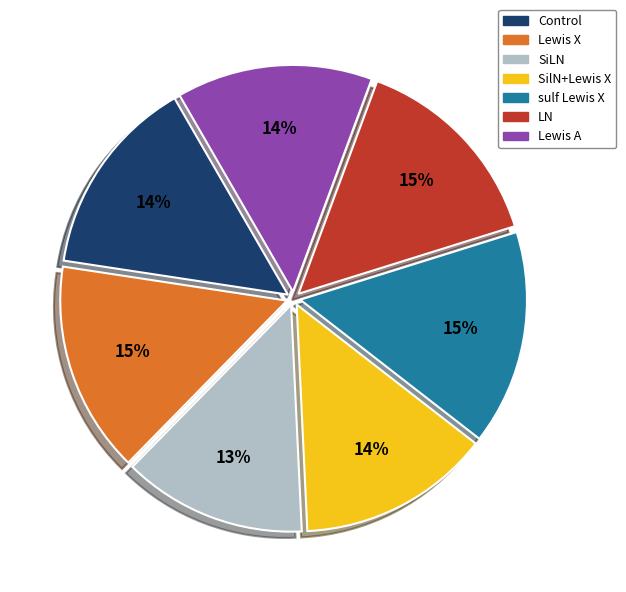

How many segments does this pie chart have?

7